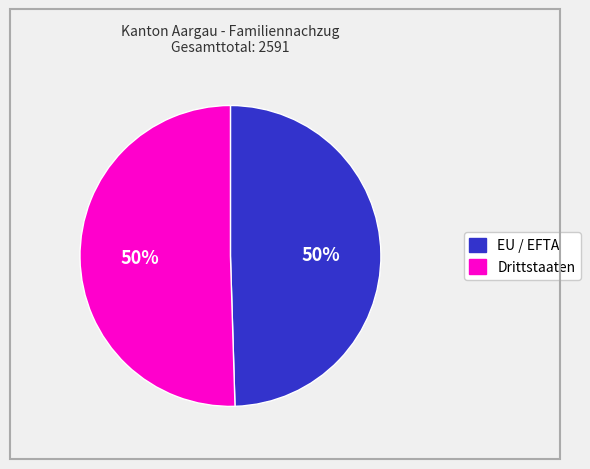

Is the sum of EU / EFTA and Drittstaaten greater than half?

Yes